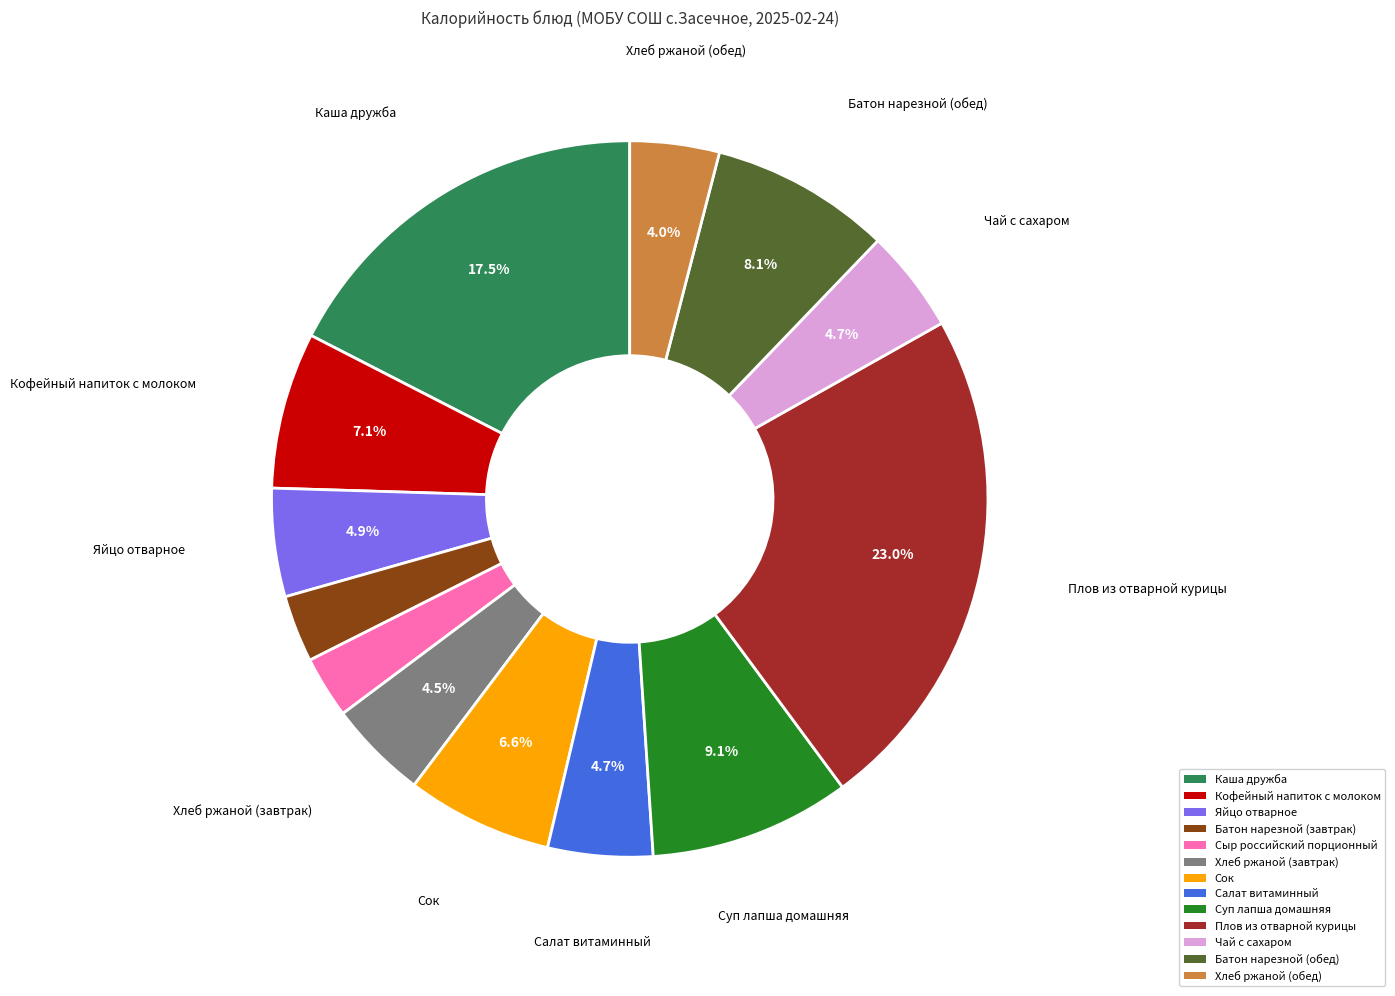

Does Сыр российский порционный represent more than half of the total?

No